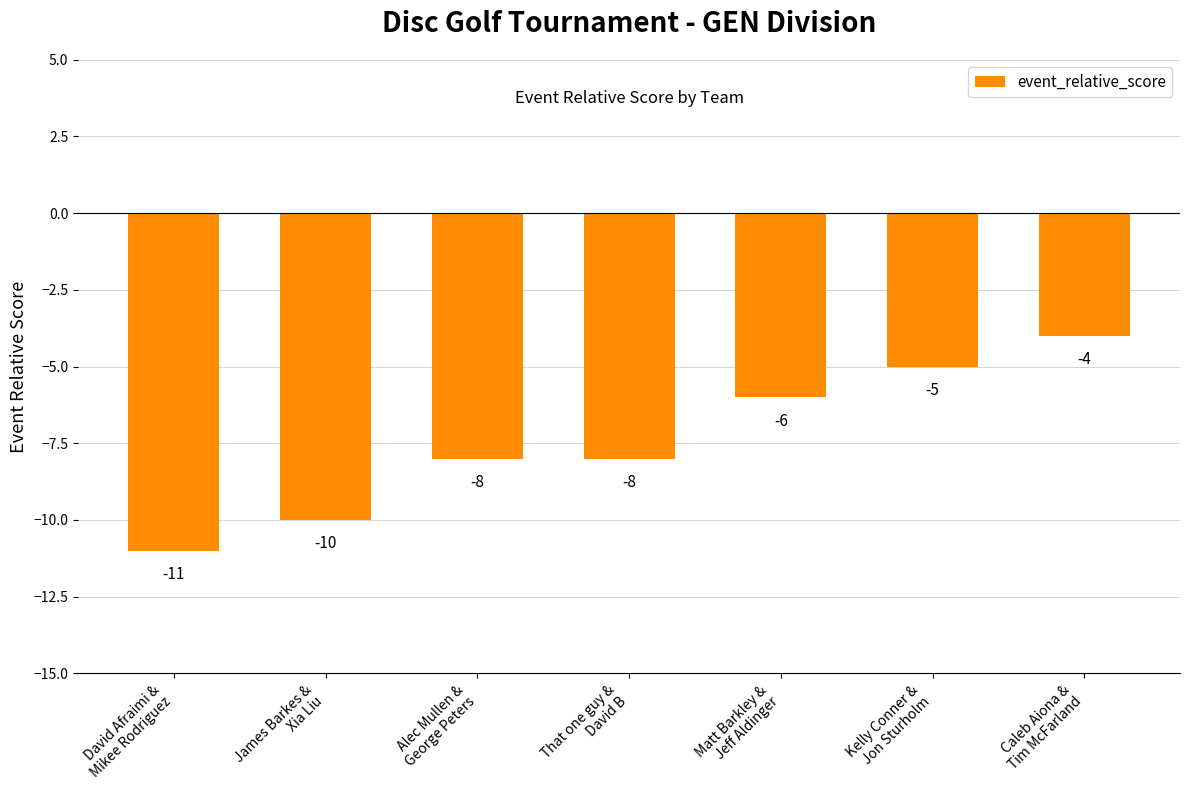

Reading left to right, list all the values displayed in this chart.

-11	-10	-8	-8	-6	-5	-4